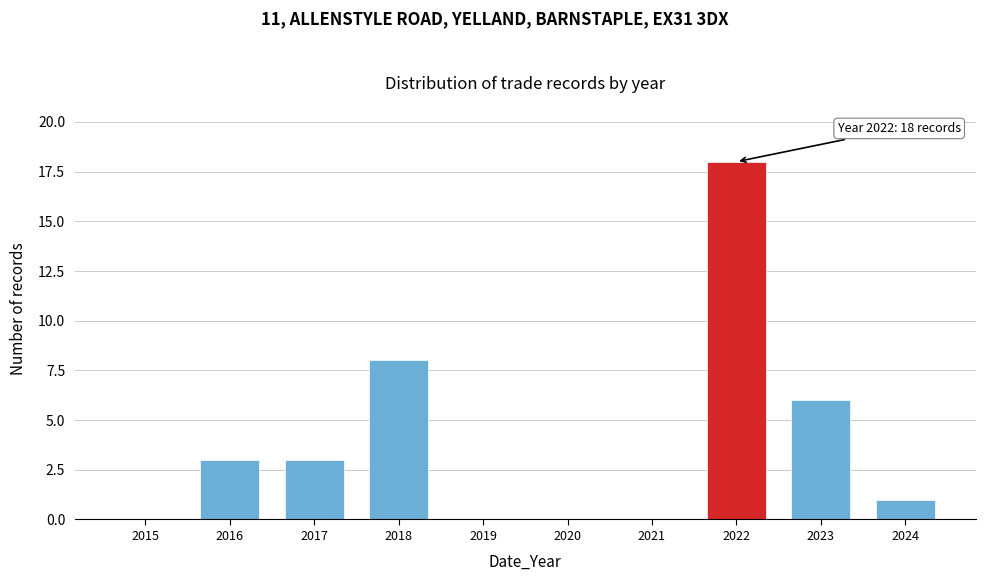

Reading left to right, transcribe all the data shown in this chart.

2015=0	2016=3	2017=3	2018=8	2019=0	2020=0	2021=0	2022=18	2023=6	2024=1